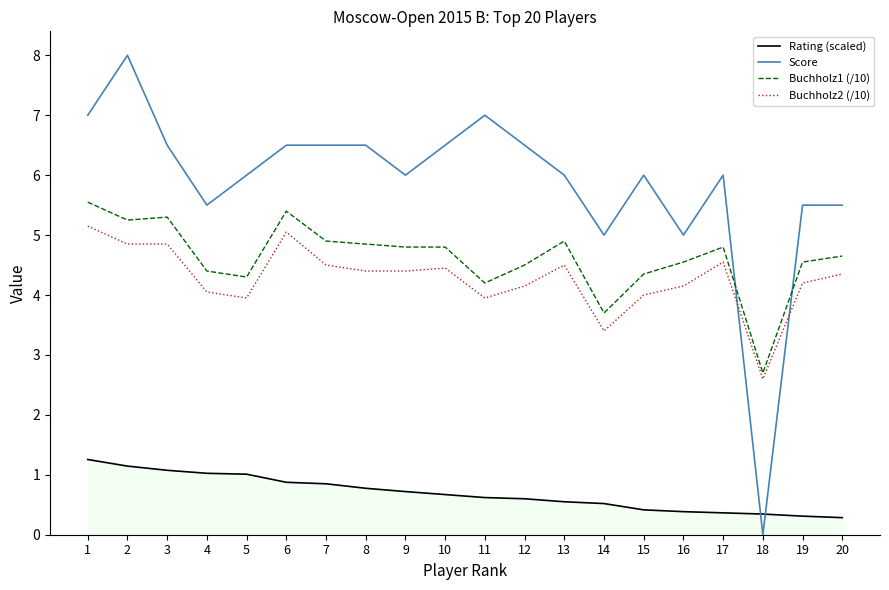

Does the chart have visible grid lines?

No